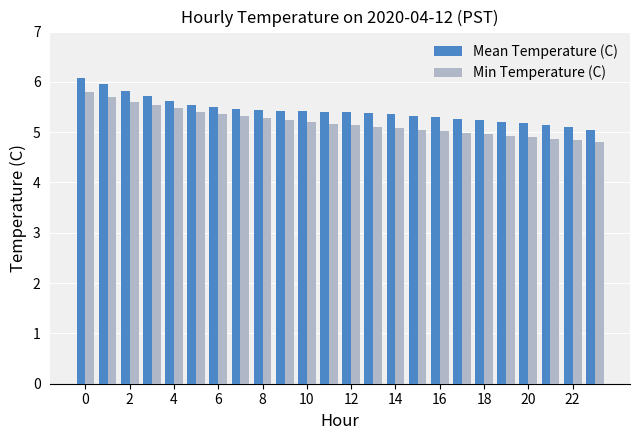

What is the difference between the second highest and minimum values in the Mean Temperature (C) series?

0.9